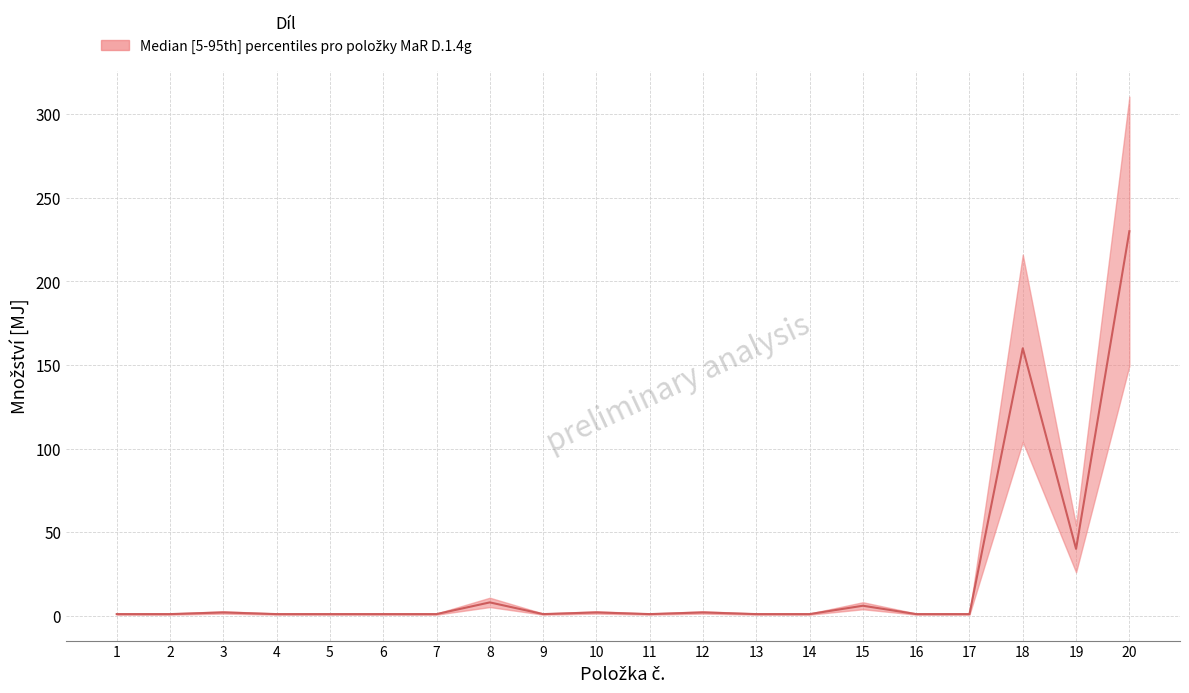

What is the difference between the second highest and minimum values in the upper series?

159